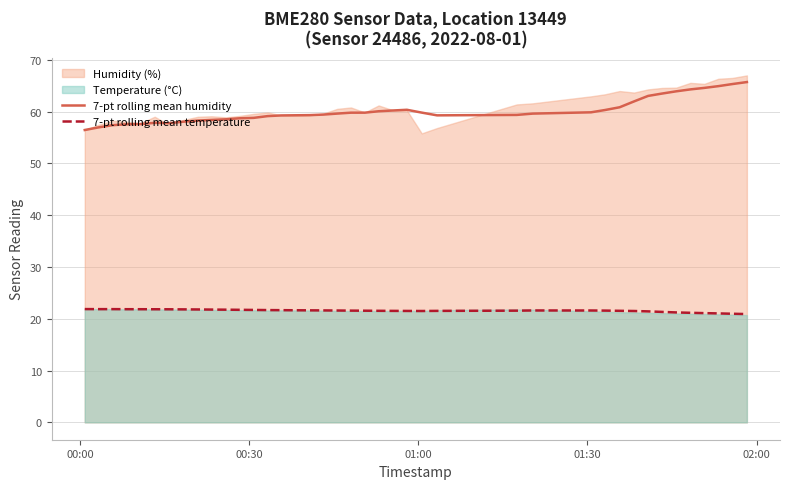

Reading right to left, transcribe all the data shown in this chart.

7-pt rolling mean humidity: 65.7	65.3	64.9	64.6	64.3	63.9	63.5	63.0	62.0	60.8	60.3	59.9	59.6	59.4	59.3	59.8	60.3	60.2	60.1	59.8	59.8	59.6	59.4	59.3	59.3	59.3	59.1	58.8	58.7	58.5	58.4	58.3	58.0	57.8	57.8	57.6	57.5	57.4	57.0	56.4
7-pt rolling mean temperature: 20.9	21.0	21.0	21.1	21.2	21.2	21.3	21.4	21.5	21.5	21.6	21.6	21.6	21.6	21.5	21.5	21.5	21.5	21.5	21.6	21.6	21.6	21.6	21.6	21.6	21.7	21.7	21.7	21.7	21.8	21.8	21.8	21.8	21.8	21.8	21.8	21.8	21.9	21.9	21.9